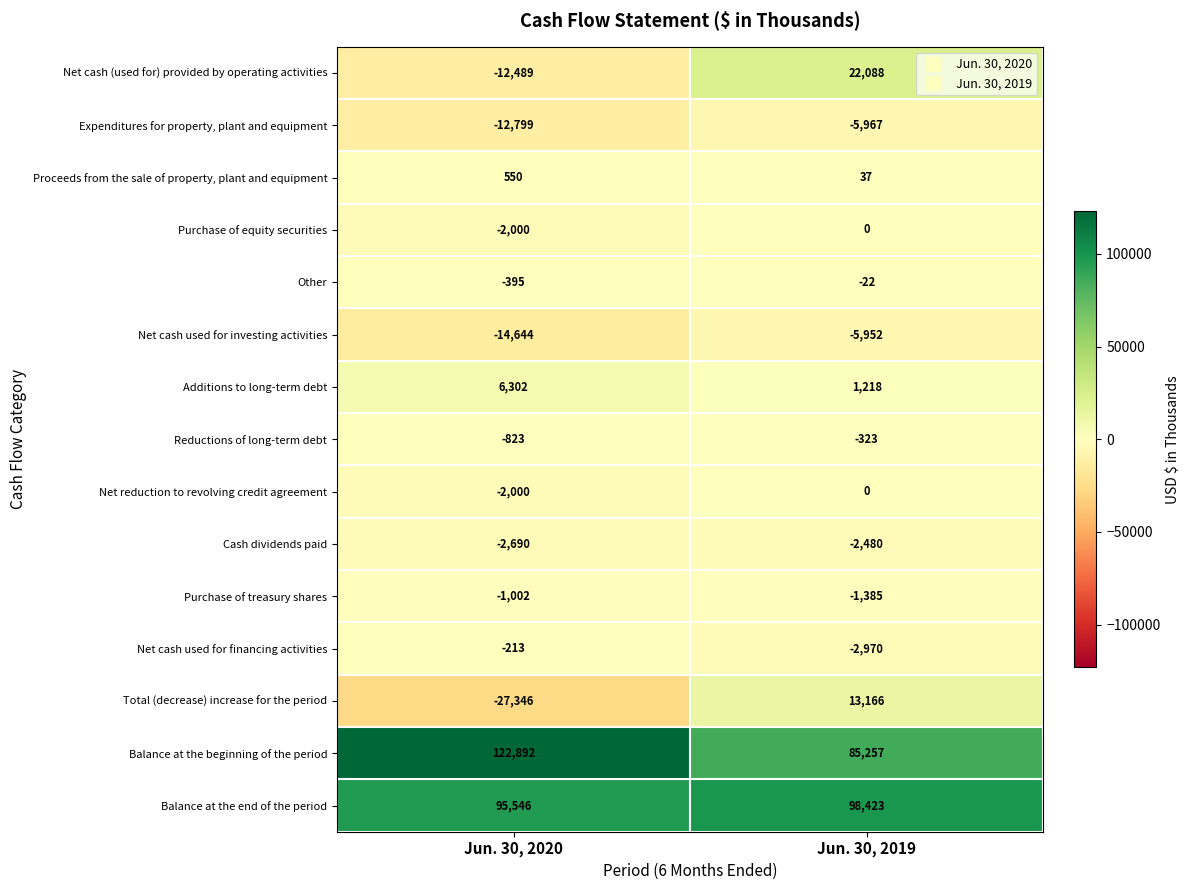

Reading left to right, list all the values displayed in this chart.

Net cash (used for) provided by operating activities: -12489	22088
Expenditures for property, plant and equipment: -12799	-5967
Proceeds from the sale of property, plant and equipment: 550	37
Purchase of equity securities: -2000	0
Other: -395	-22
Net cash used for investing activities: -14644	-5952
Additions to long-term debt: 6302	1218
Reductions of long-term debt: -823	-323
Net reduction to revolving credit agreement: -2000	0
Cash dividends paid: -2690	-2480
Purchase of treasury shares: -1002	-1385
Net cash used for financing activities: -213	-2970
Total (decrease) increase for the period: -27346	13166
Balance at the beginning of the period: 122892	85257
Balance at the end of the period: 95546	98423